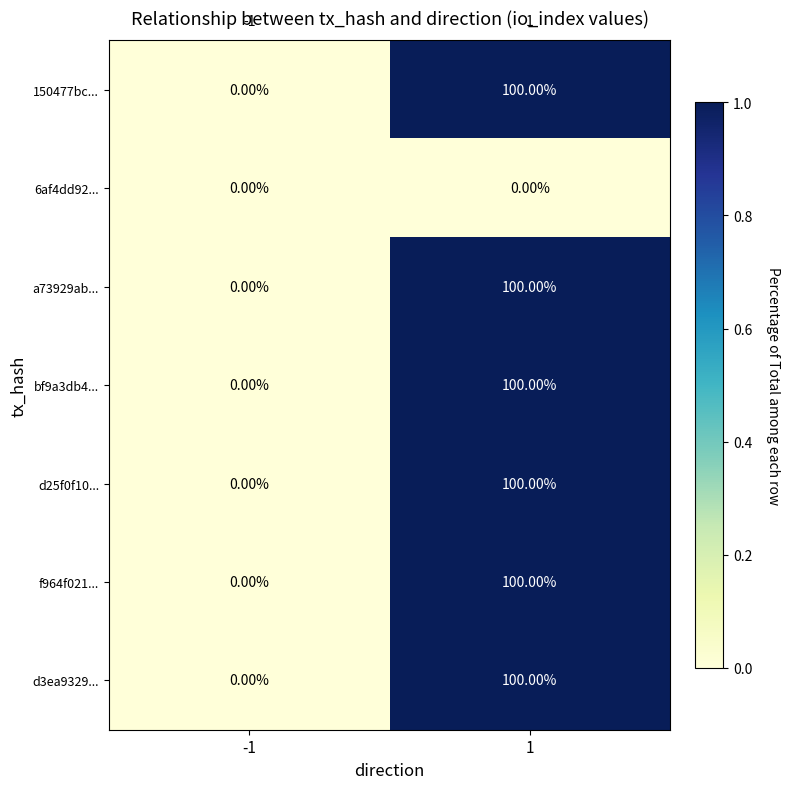

At which category is the sum across all series the highest?

1